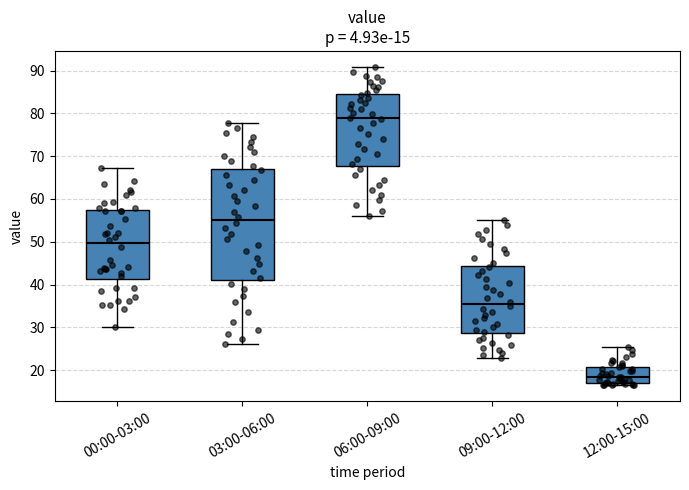

Which box's median line is the highest?

06:00-09:00